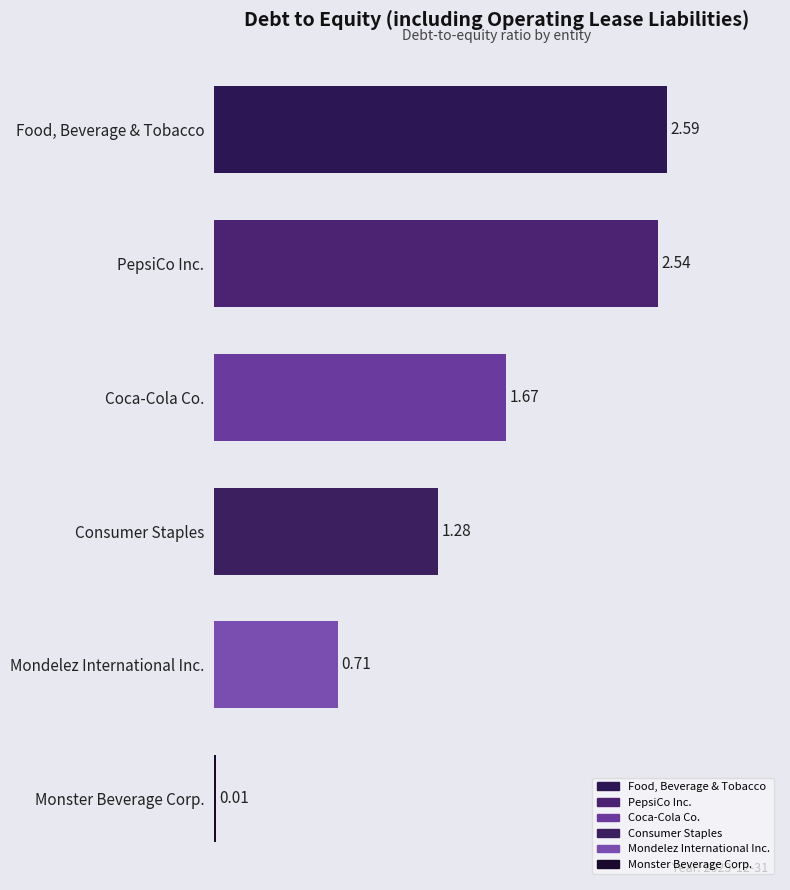

Between Food, Beverage & Tobacco and Mondelez International Inc., which is larger?

Food, Beverage & Tobacco